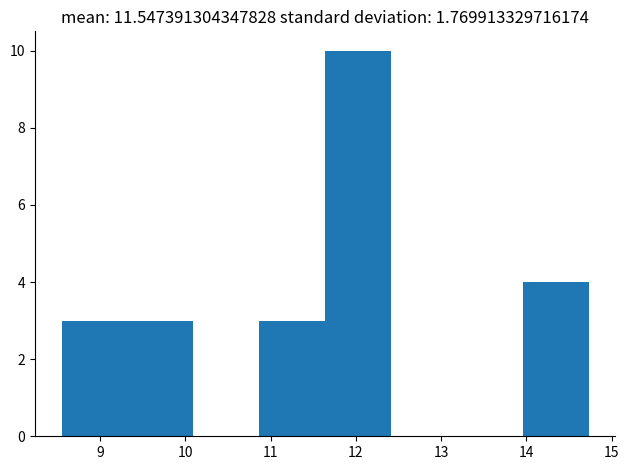

Which range on the x-axis has the tallest bar?

11.6 to 12.4